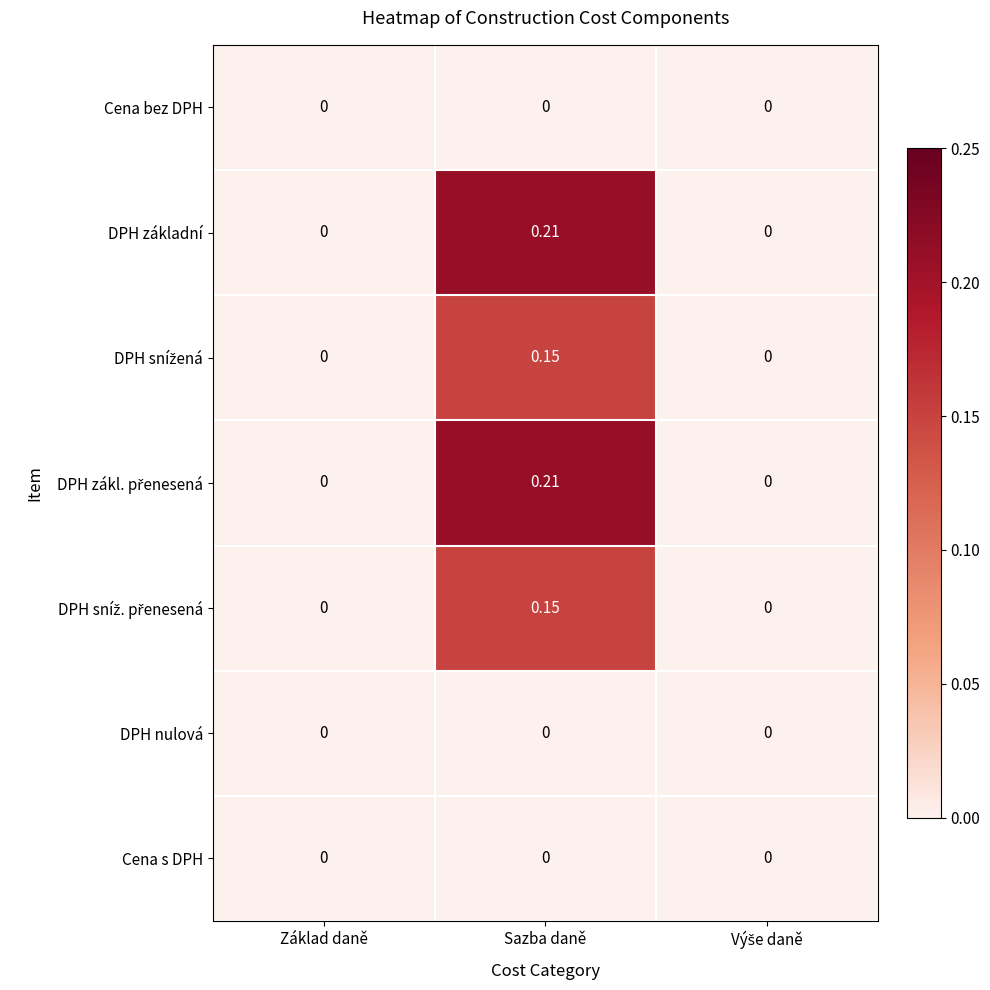

Which label corresponds to the largest value in the chart?

Sazba daně